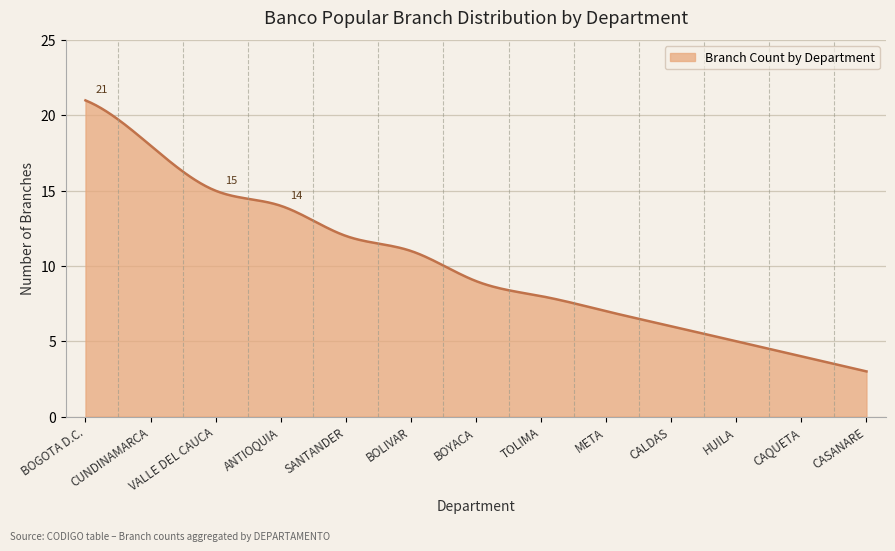

What is the difference between the maximum and minimum values?

18.0